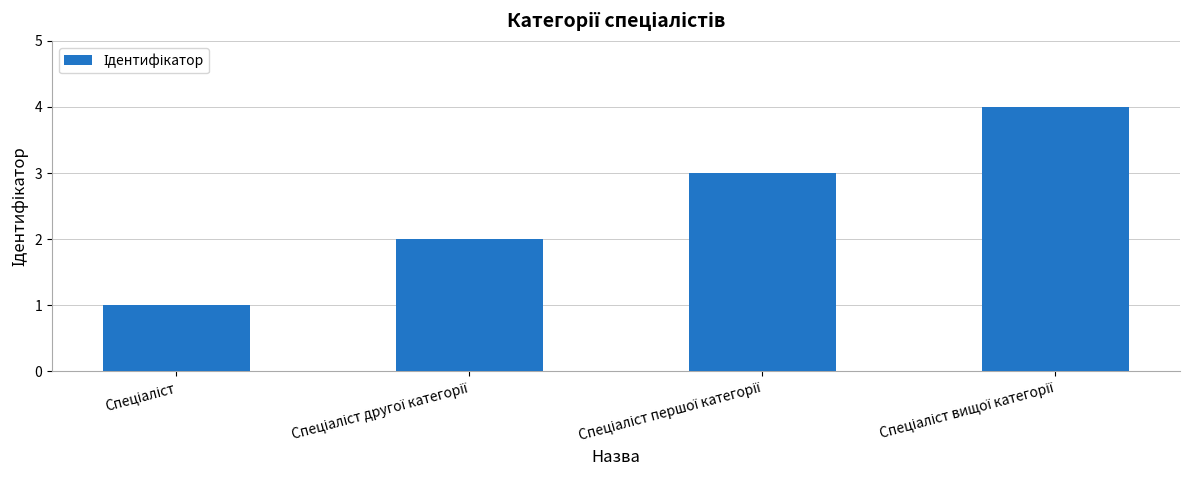

Reading left to right, extract all data points from this chart.

1	2	3	4